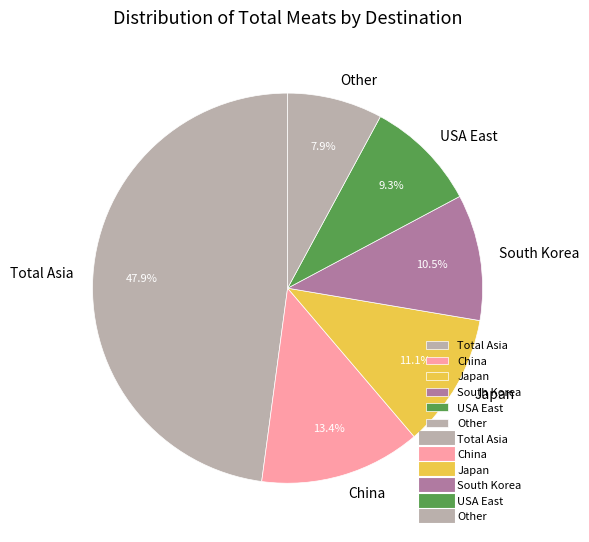

Does Total Asia represent more than half of the total?

No